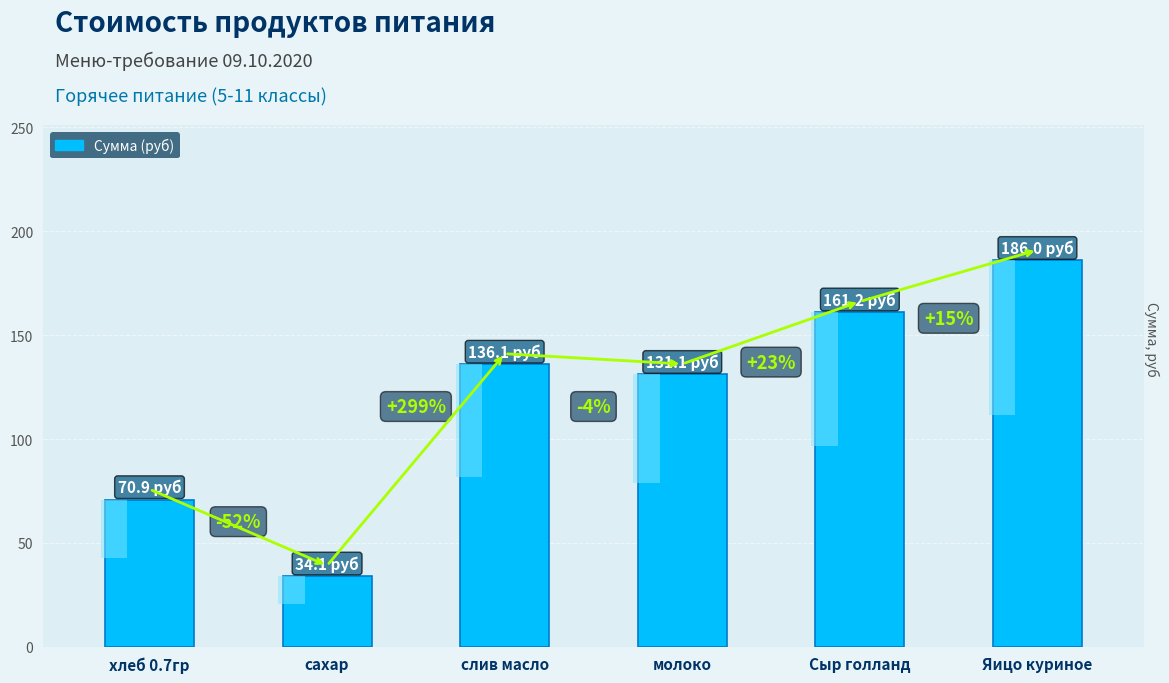

Are the bars grouped side by side (vs. stacked)?

No